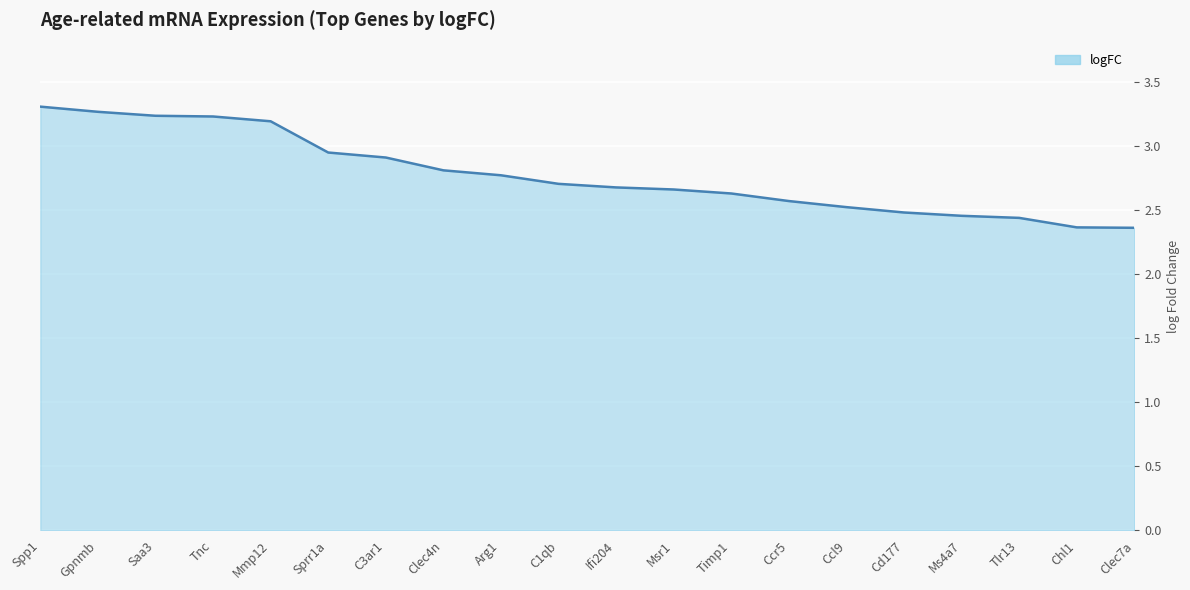

True or false: the data shows 4.1 at Ms4a7.

False